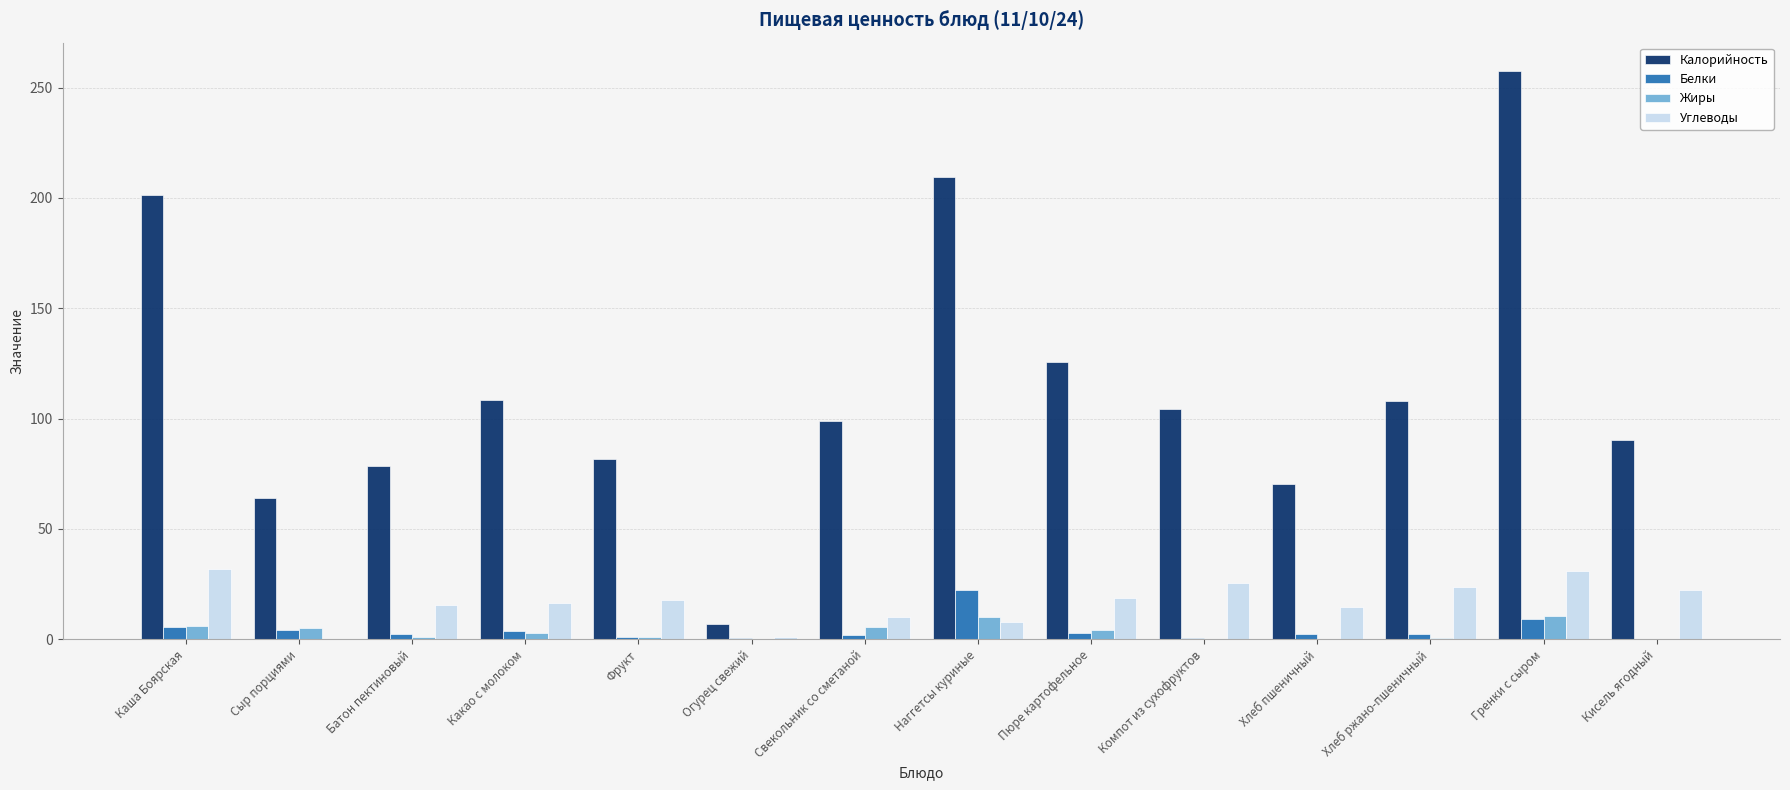

Between Свекольник со сметаной and Наггетсы куриные, which series saw the biggest shift?

Калорийность